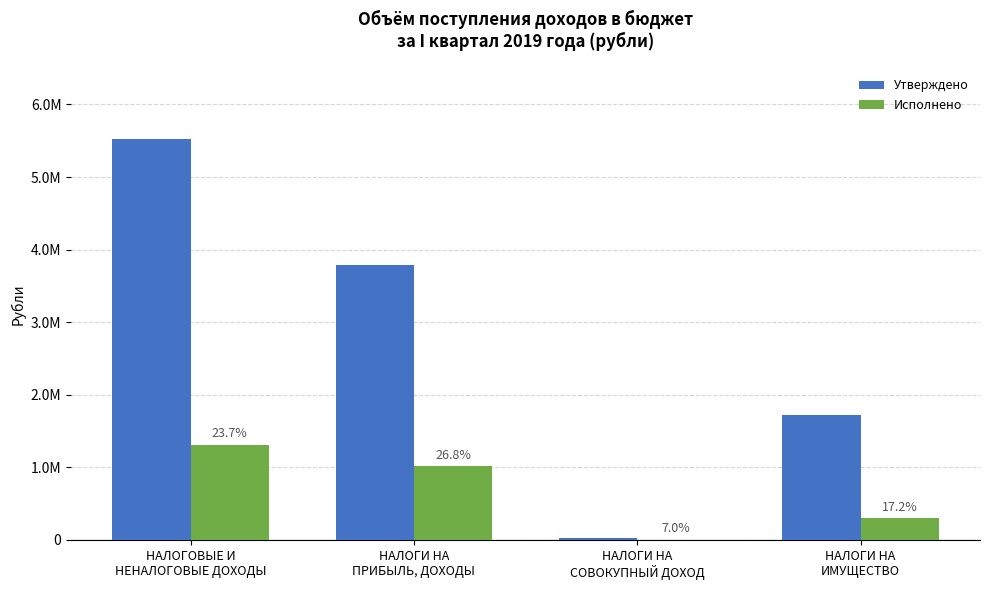

What position from the right is НАЛОГИ НА
ИМУЩЕСТВО?

1